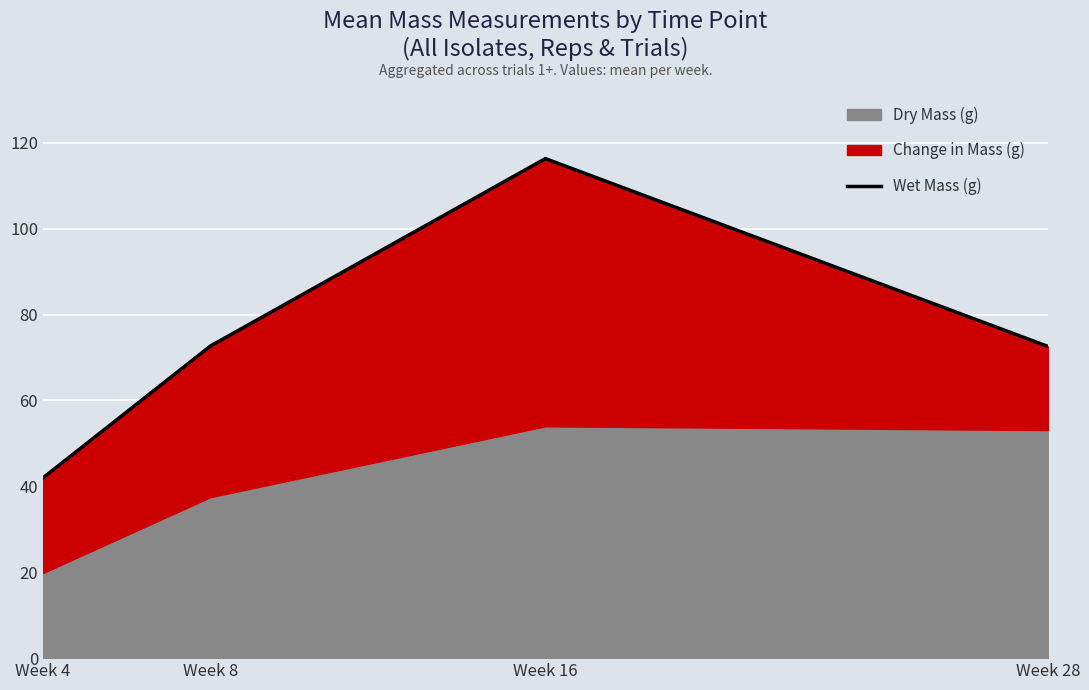

What is the greatest value displayed?

116.3